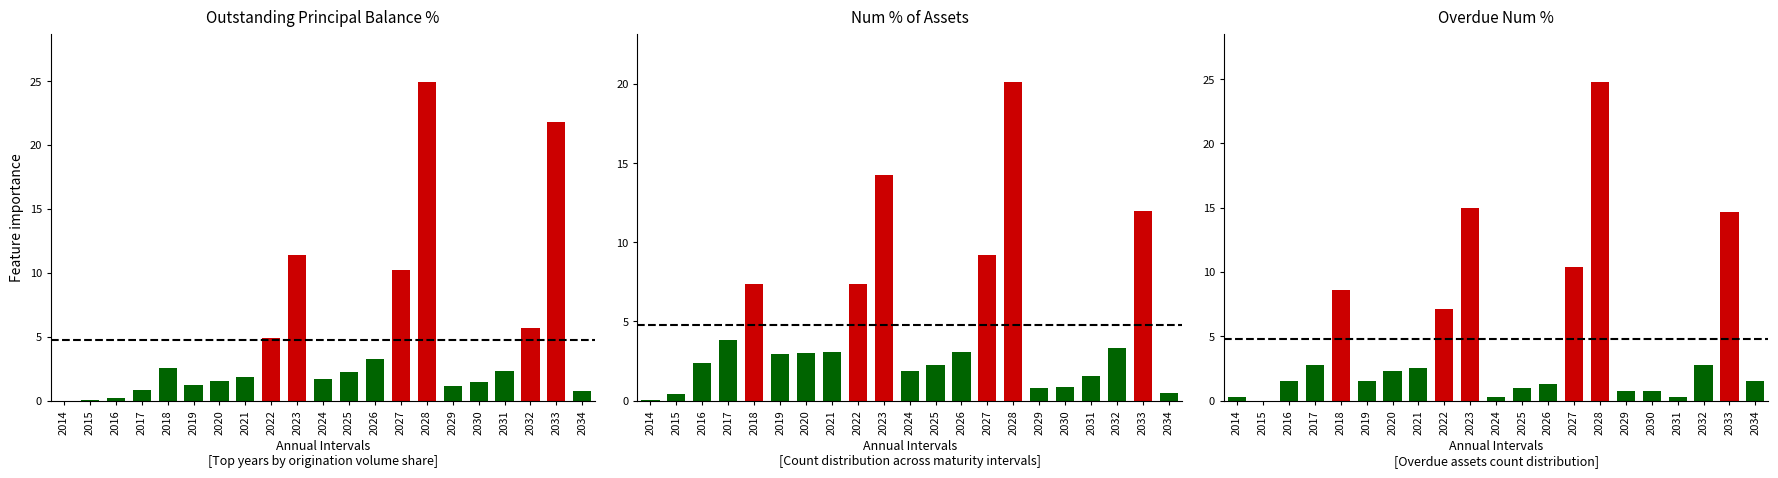

What is the sum of the Num % values at 2022 and 2021?

10.4